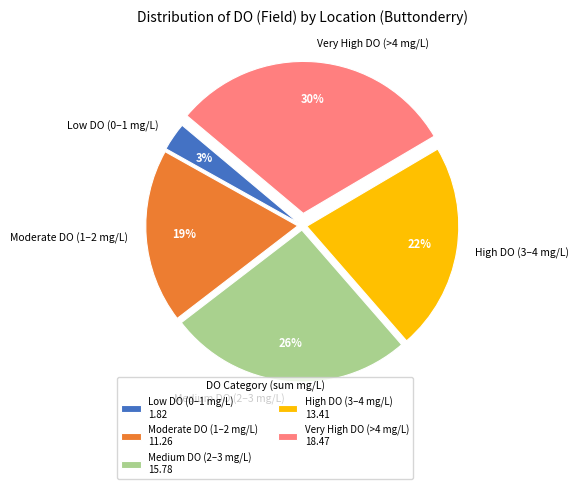

What is the ratio of the value at Very High DO (>4 mg/L) to the value at Medium DO (2–3 mg/L)?

1.2